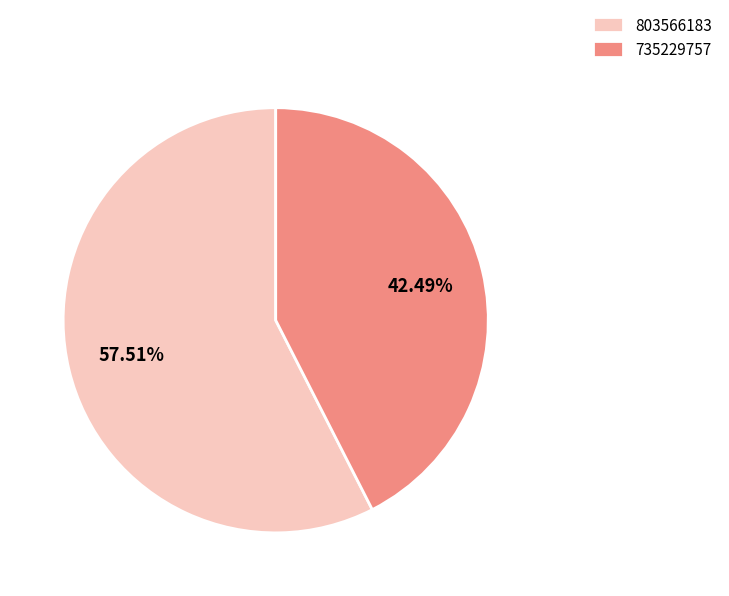

To the nearest percent, what is the combined percentage of 803566183 and 735229757?

100%